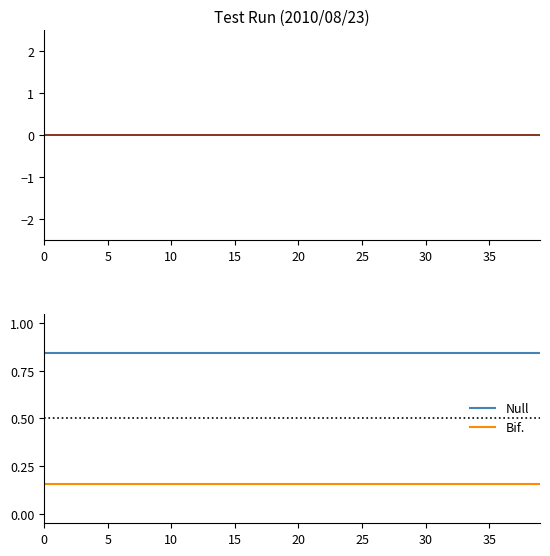

What is the value of the Null point at the 37th from the left?

0.8